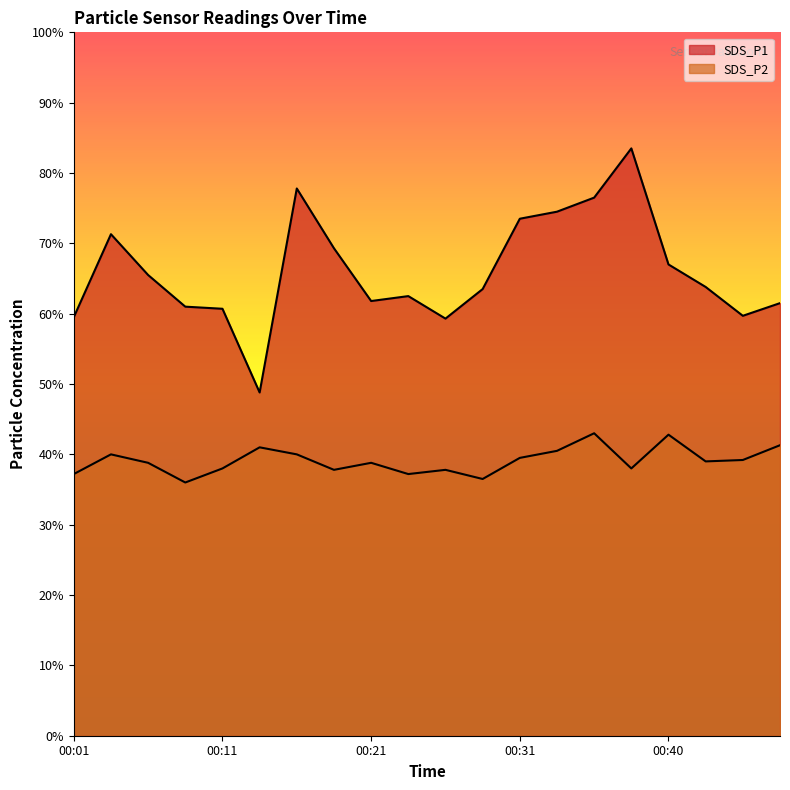

What is the greatest value displayed?

8.3